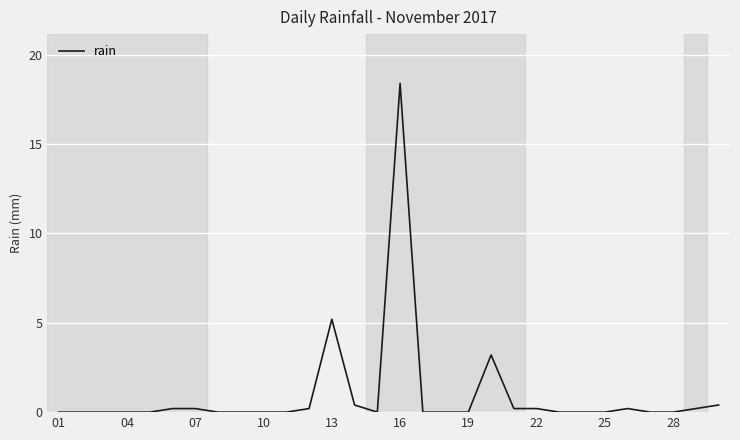

What is the difference between the maximum and minimum values?

18.4